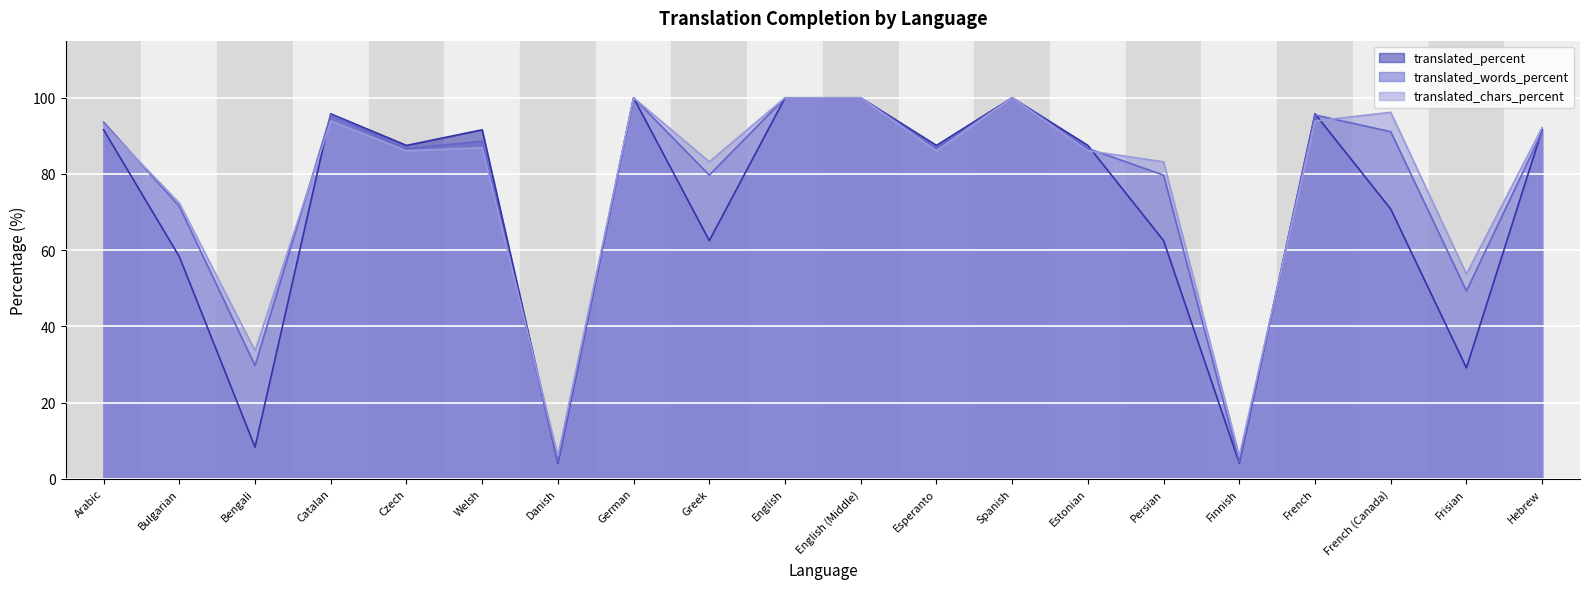

List the series in order of their peak value, lowest first.

translated_percent, translated_words_percent, translated_chars_percent